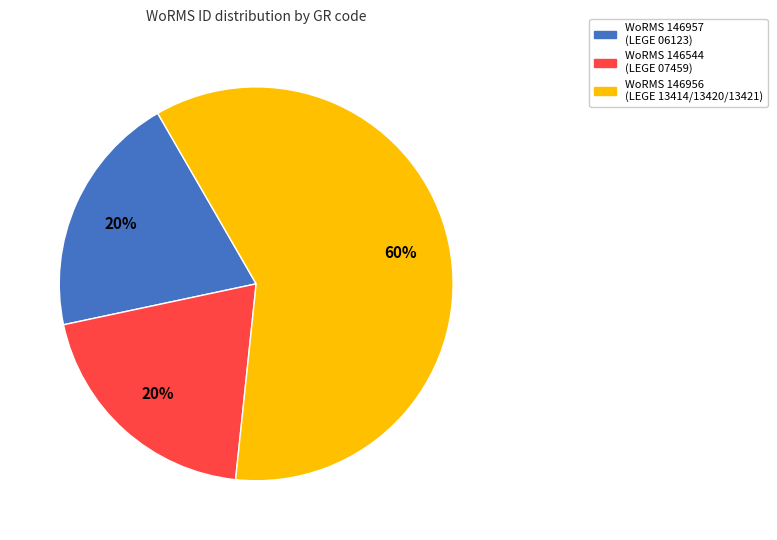

What is the largest slice in the pie chart?

WoRMS 146956 (LEGE 13414/13420/13421)